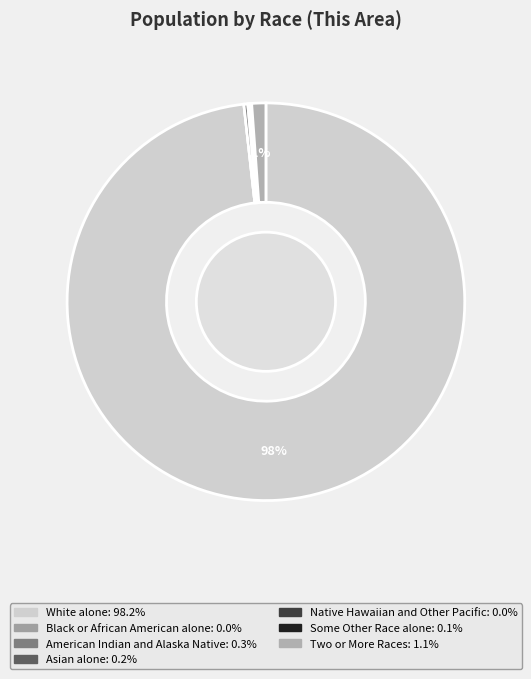

Rank the categories by value from highest to lowest.

White alone, Two or More Races, American Indian and Alaska Native, Asian alone, Some Other Race alone, Black or African American alone, Native Hawaiian and Other Pacific